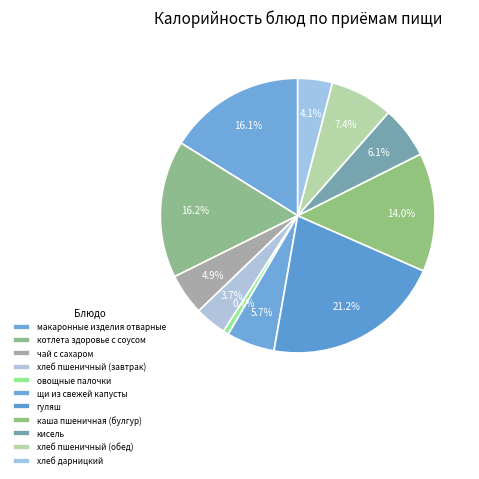

How many slices are in this pie chart?

11